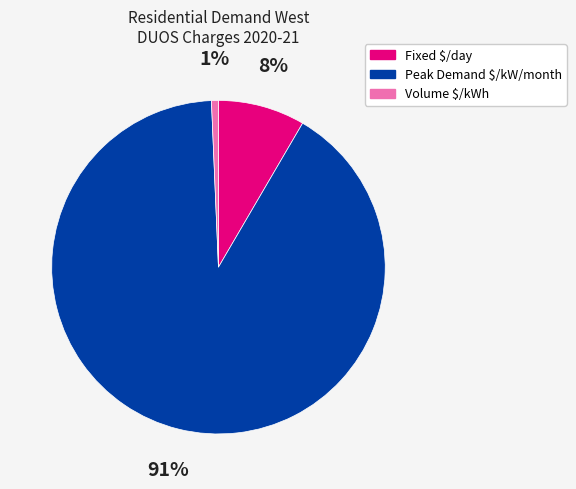

Is there a majority slice in this chart?

Yes